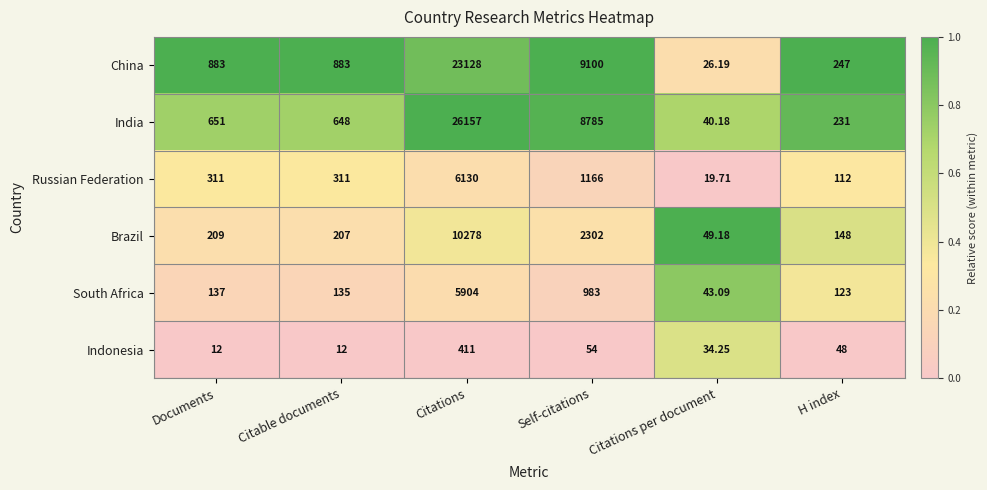

Where is India nearest to the value 13098?

Self-citations